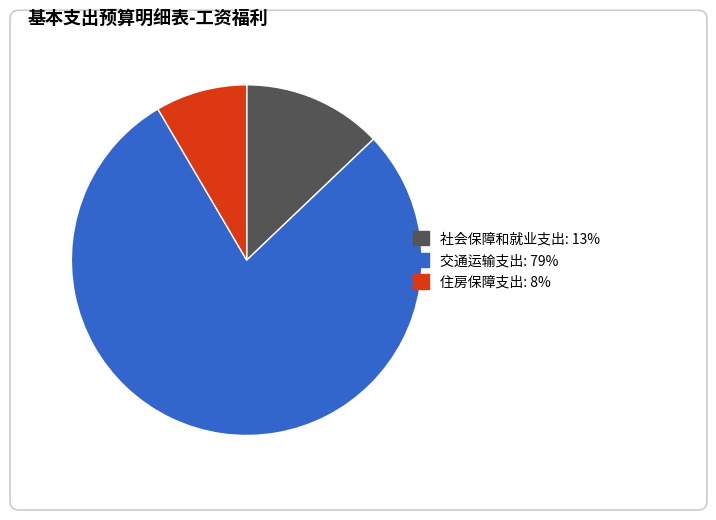

Which slice represents more than half of the pie?

交通运输支出